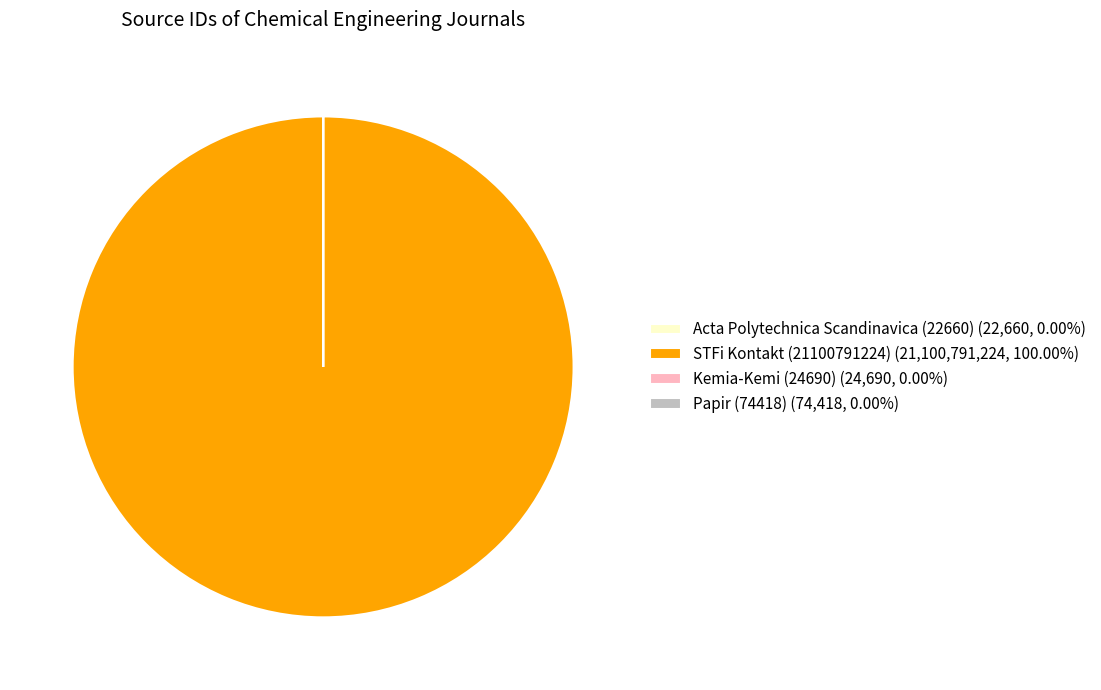

Does STFi Kontakt (21100791224) (21,100,791,224, 100.00%) account for over 50% of the chart?

Yes